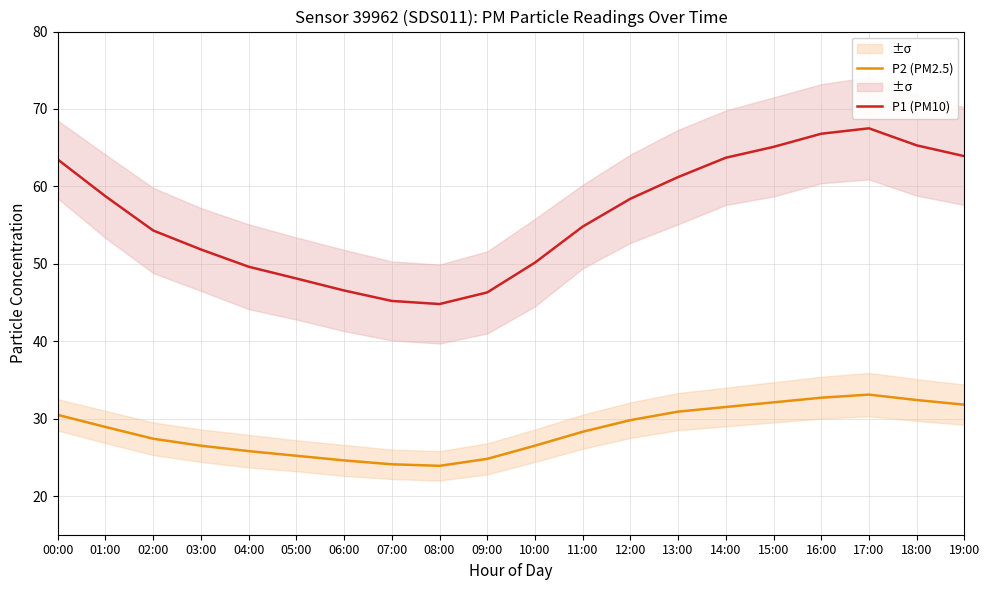

Which category has the highest value in the P2 (PM2.5) series?

17:00